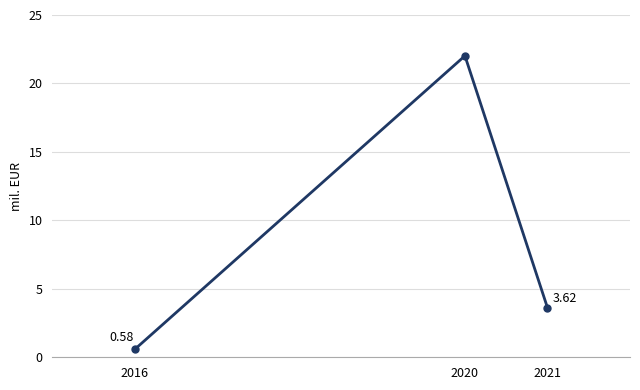

Which label corresponds to the largest value in the chart?

2020